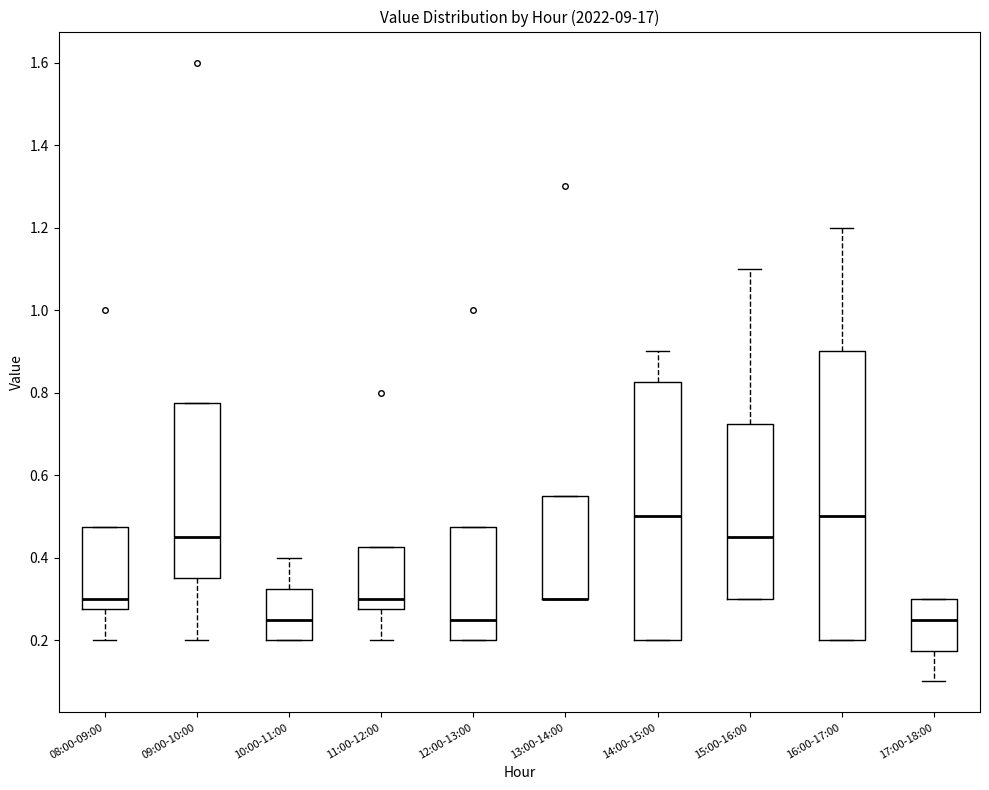

Which box is the tallest, from its lower edge to its upper edge?

16:00-17:00